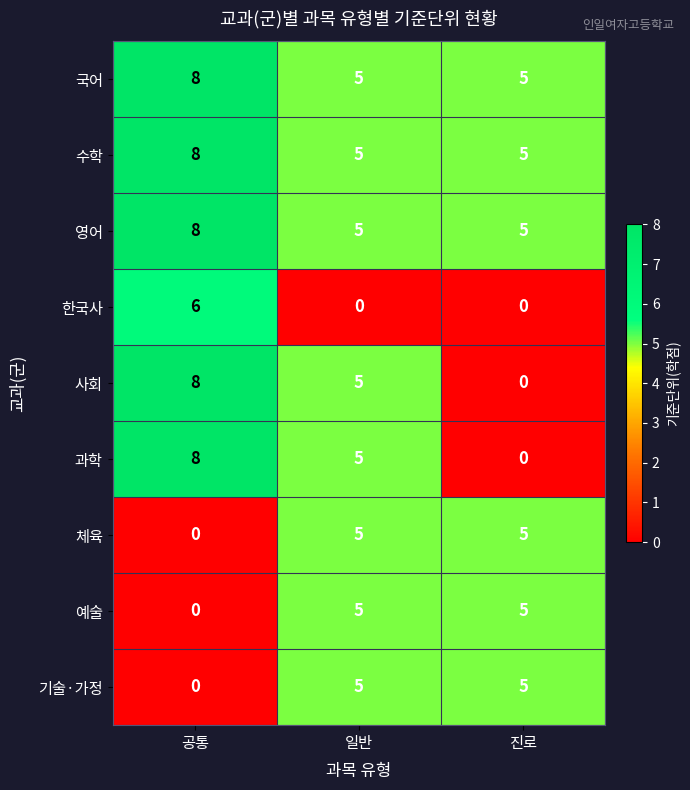

How many categories are shown in the chart?

3